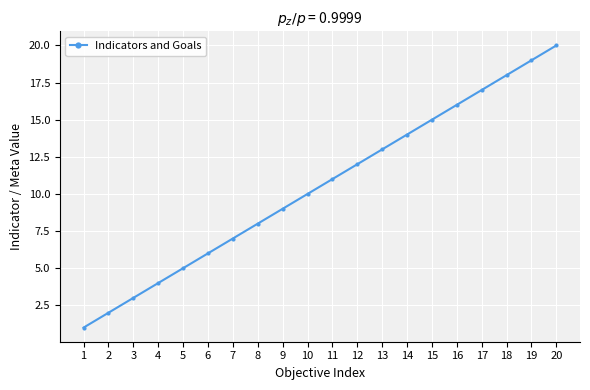

List the labels in order of value, largest first.

20, 19, 18, 17, 16, 15, 14, 13, 12, 11, 10, 9, 8, 7, 6, 5, 4, 3, 2, 1